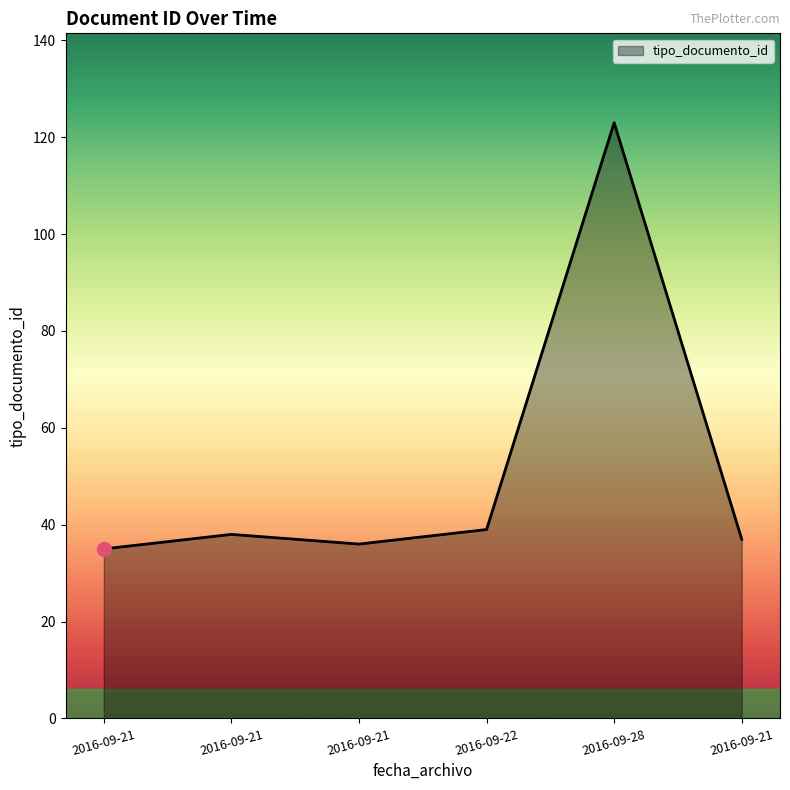

How many lines are shown in the chart?

1